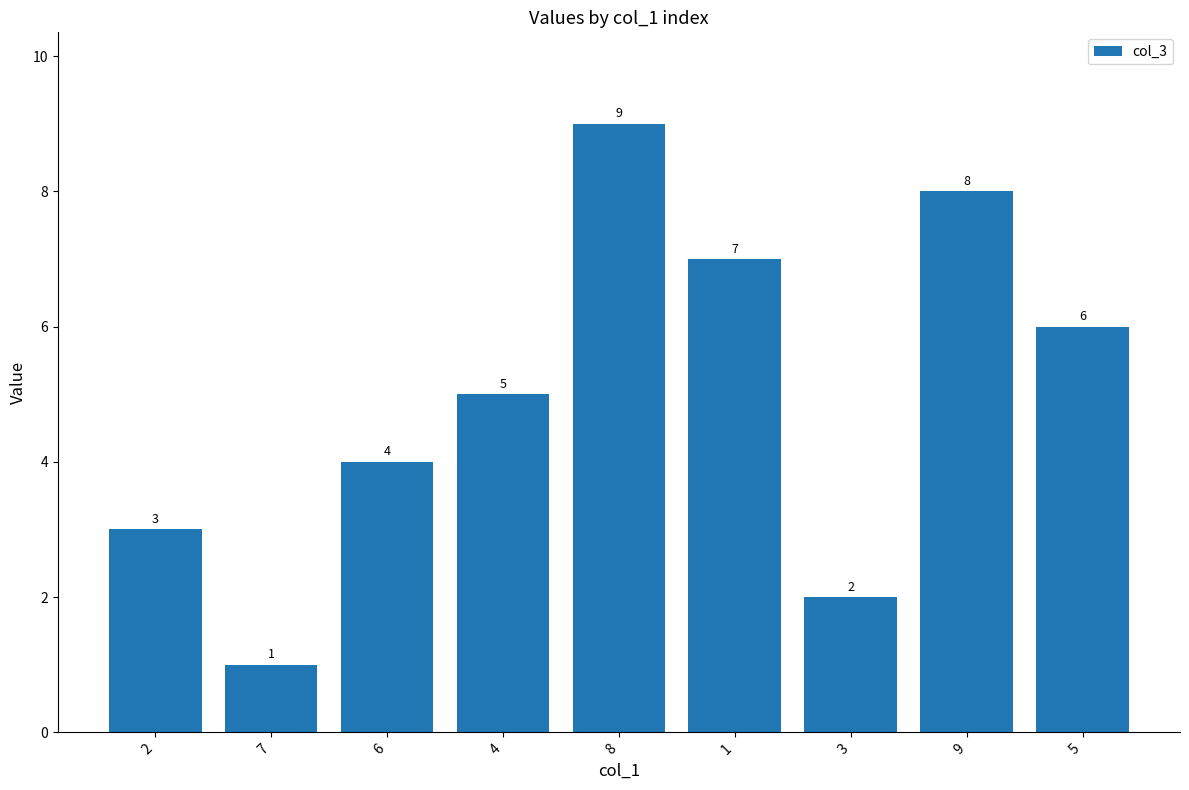

How many data points are less than 5?

4